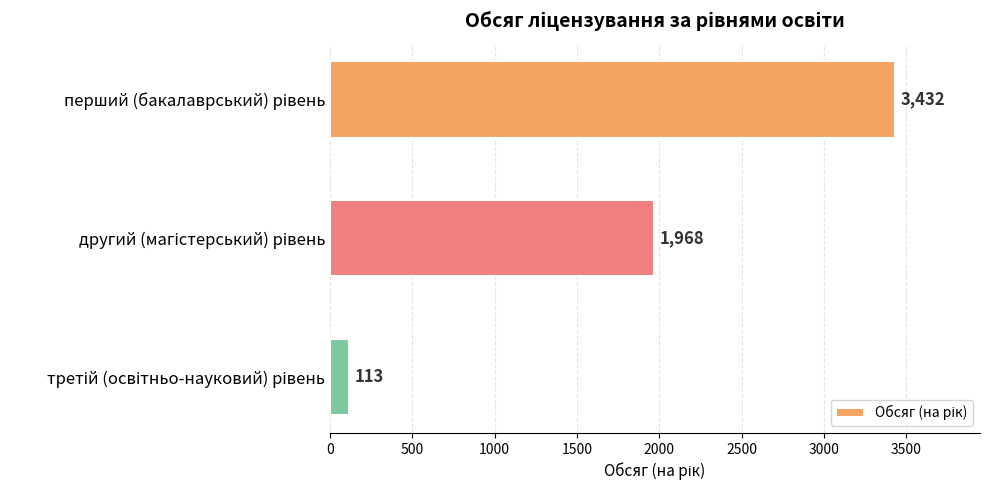

What is the value of the 3rd bar from the top?

113